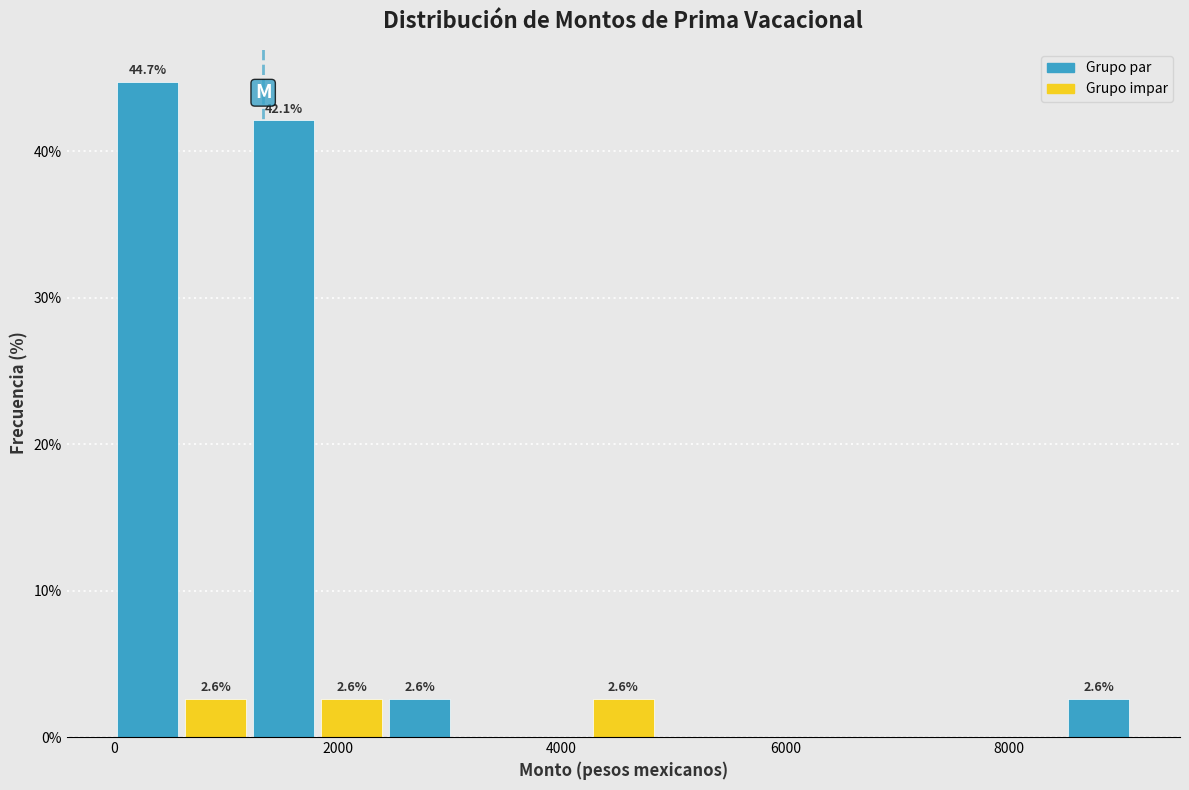

Around what value on the x-axis is the tallest bar? Give the approximate position of its centre, as read against the axis.

400